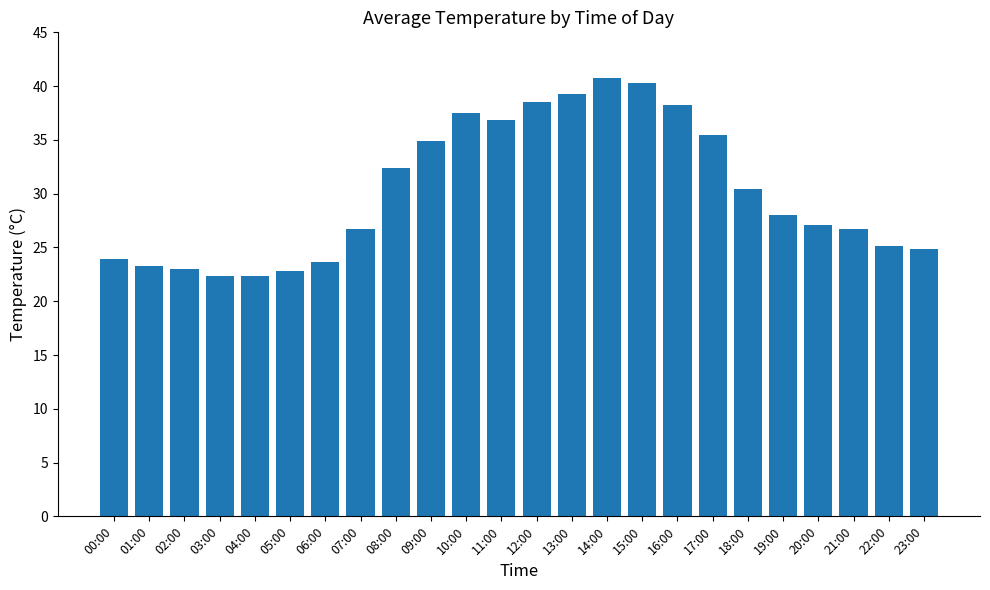

What is the label of the 3rd bar from the right?

21:00